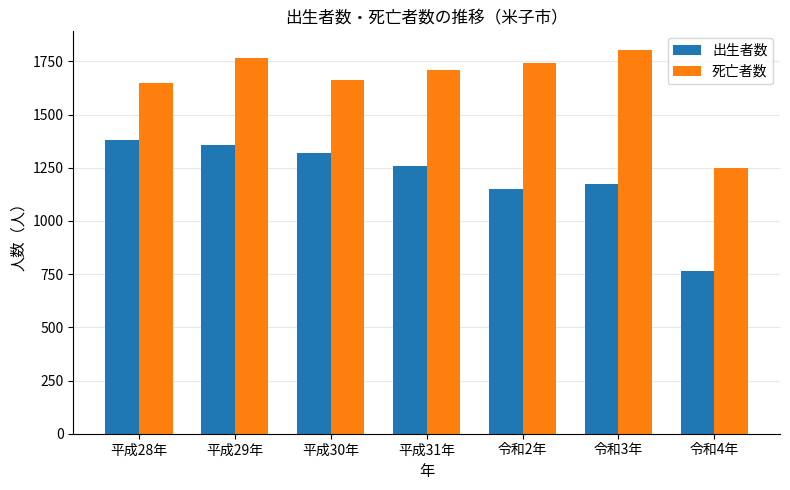

What is the smallest value displayed?

765